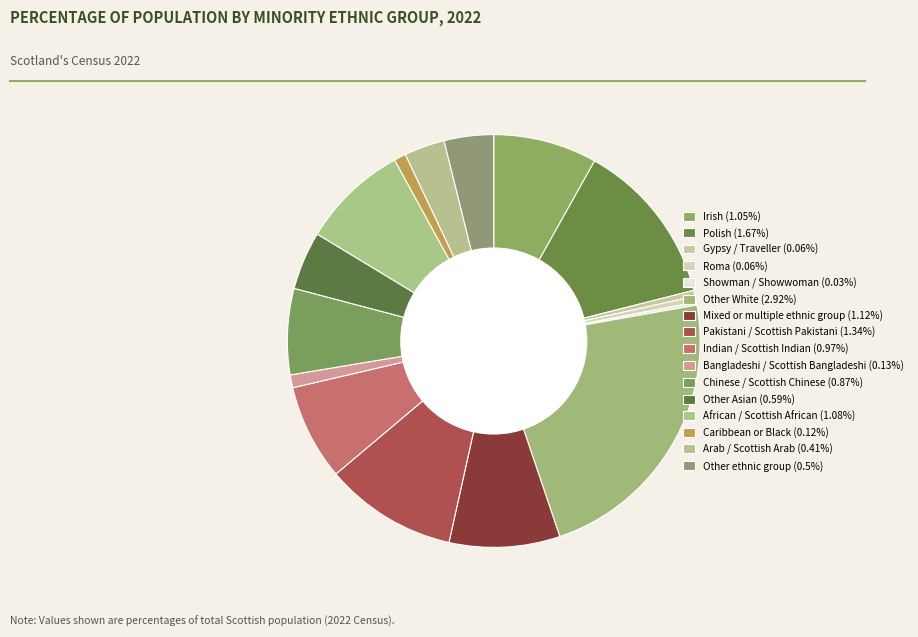

Rank the categories by value from highest to lowest.

Other White, Polish, Pakistani / Scottish Pakistani, Mixed or multiple ethnic group, African / Scottish African, Irish, Indian / Scottish Indian, Chinese / Scottish Chinese, Other Asian, Other ethnic group, Arab / Scottish Arab, Bangladeshi / Scottish Bangladeshi, Caribbean or Black, Gypsy / Traveller, Roma, Showman / Showwoman